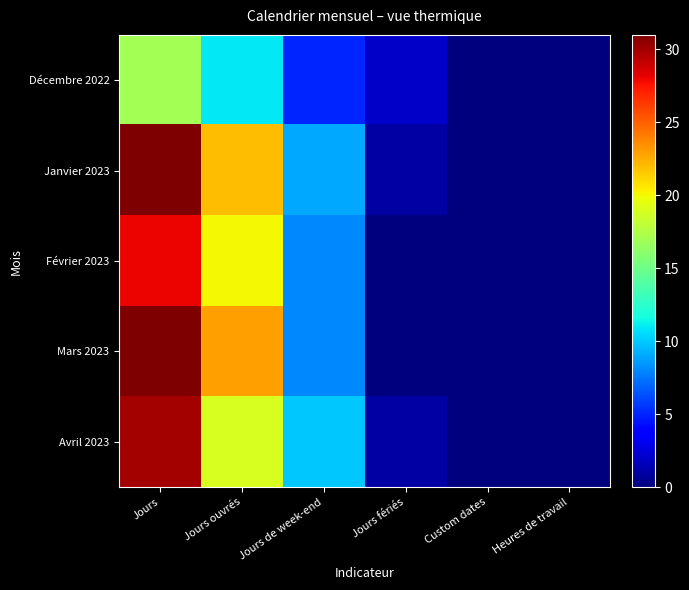

Reading left to right, what are all the values shown in this chart?

Décembre 2022: Jours=17	Jours ouvrés=11	Jours de week-end=5	Jours fériés=2	Custom dates=0	Heures de travail=0
Janvier 2023: Jours=31	Jours ouvrés=22	Jours de week-end=9	Jours fériés=1	Custom dates=0	Heures de travail=0
Février 2023: Jours=28	Jours ouvrés=20	Jours de week-end=8	Jours fériés=0	Custom dates=0	Heures de travail=0
Mars 2023: Jours=31	Jours ouvrés=23	Jours de week-end=8	Jours fériés=0	Custom dates=0	Heures de travail=0
Avril 2023: Jours=30	Jours ouvrés=19	Jours de week-end=10	Jours fériés=1	Custom dates=0	Heures de travail=0